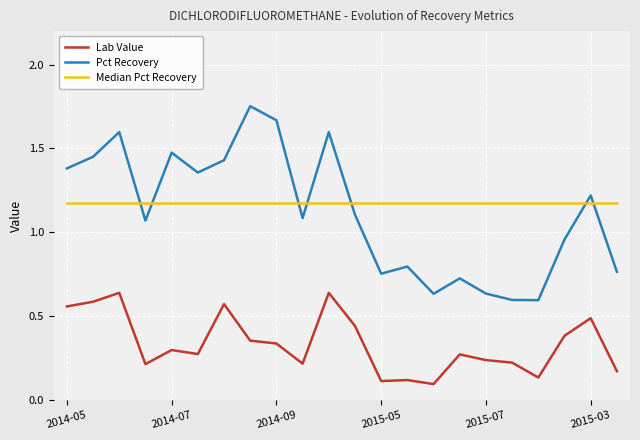

True or false: Pct Recovery and Lab Value intersect in this chart.

False